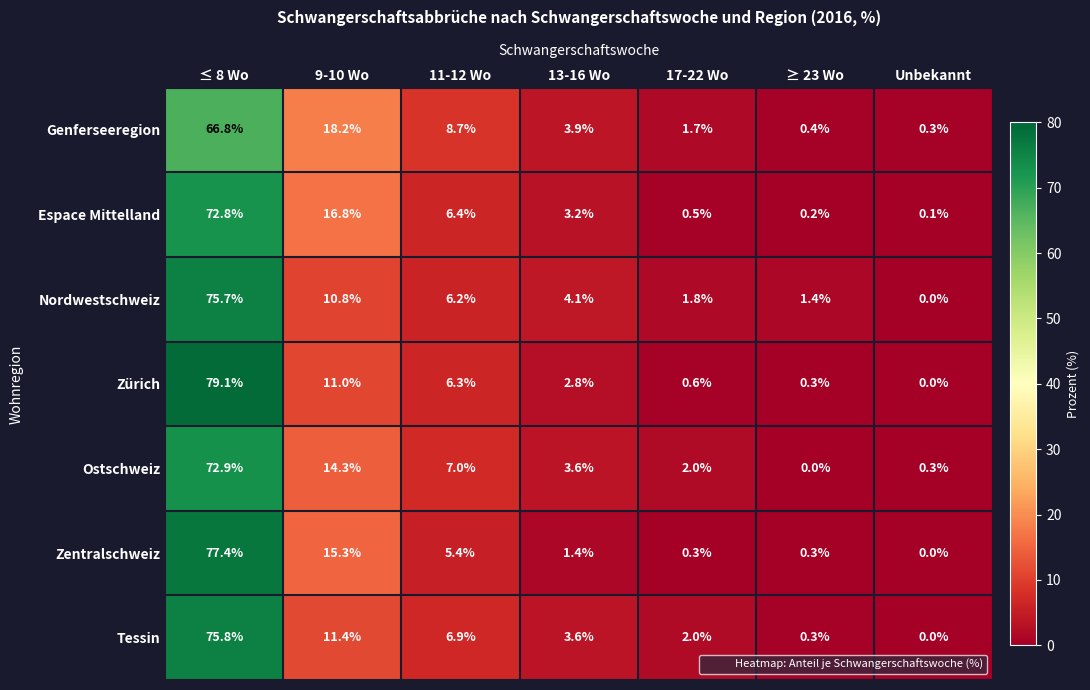

What is the difference between the maximum and minimum values in the Genferseeregion series?

66.5